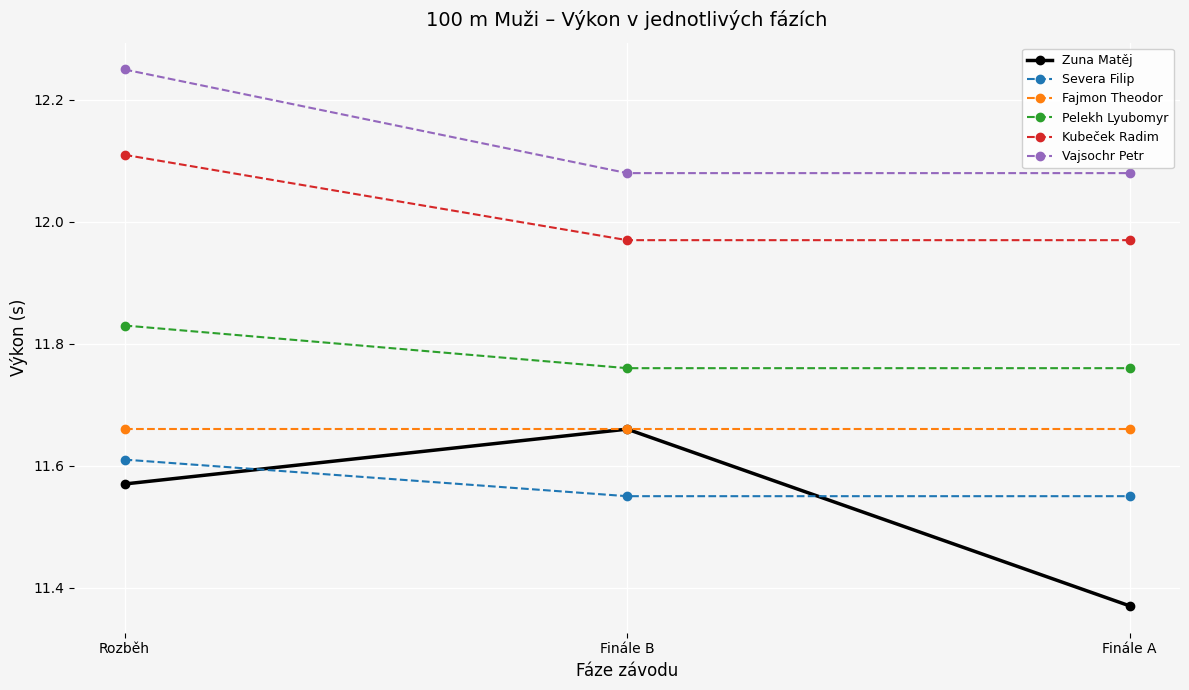

Which series has the widest spread of values?

Zuna Matěj